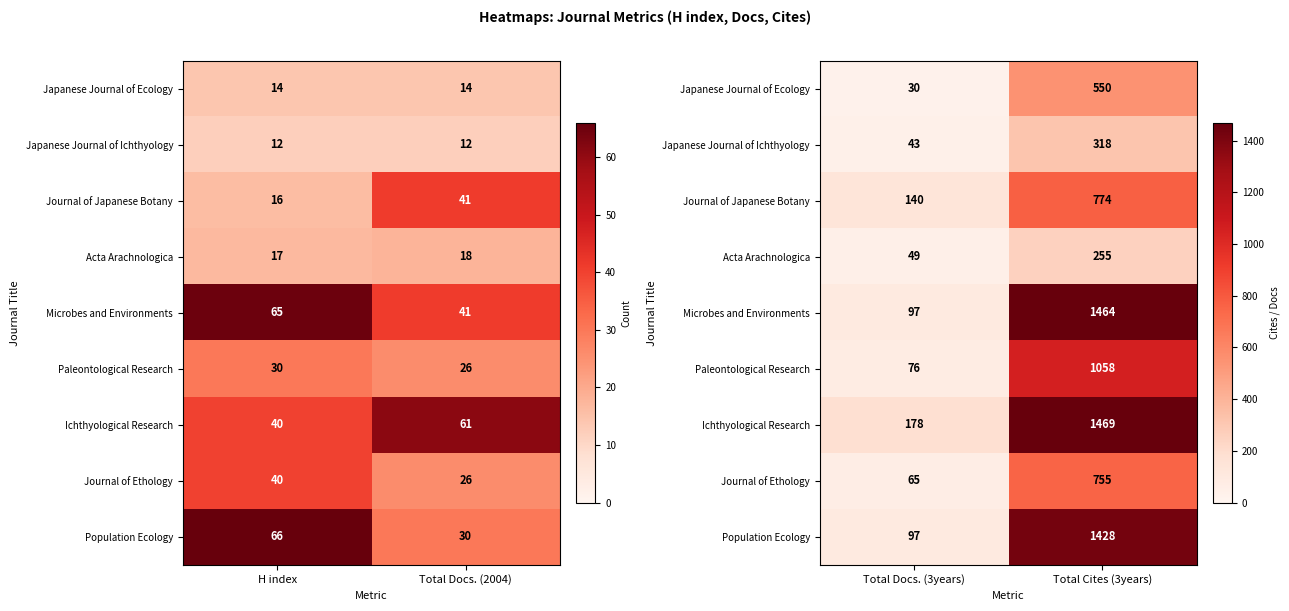

What is the sum of all Japanese Journal of Ecology values?

580